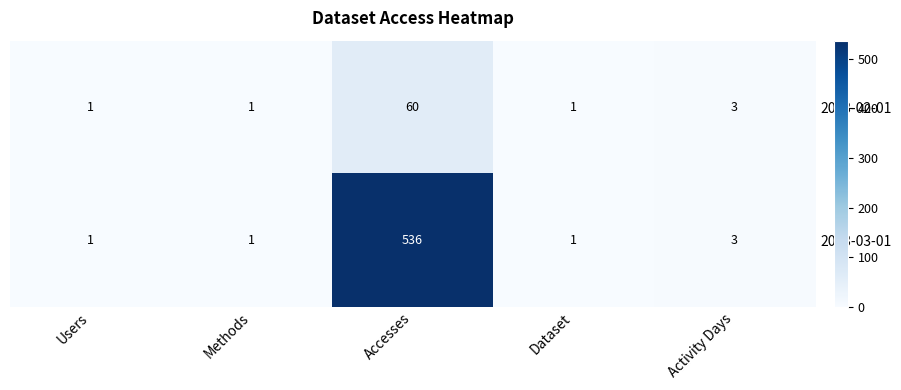

Rank the series by their maximum value, from highest to lowest.

2023-03-01, 2023-02-01